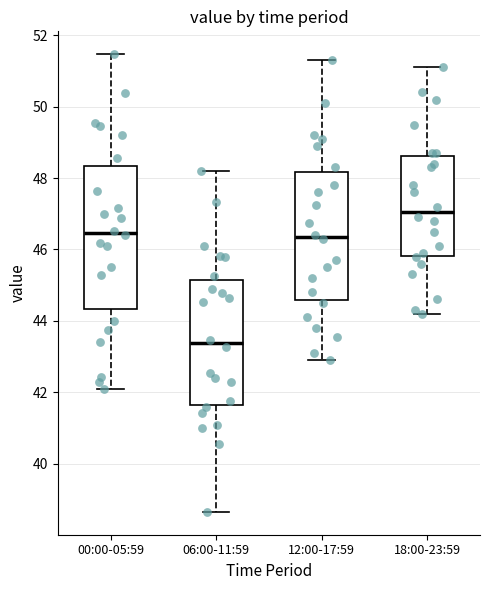

Which box has the highest median line?

18:00-23:59